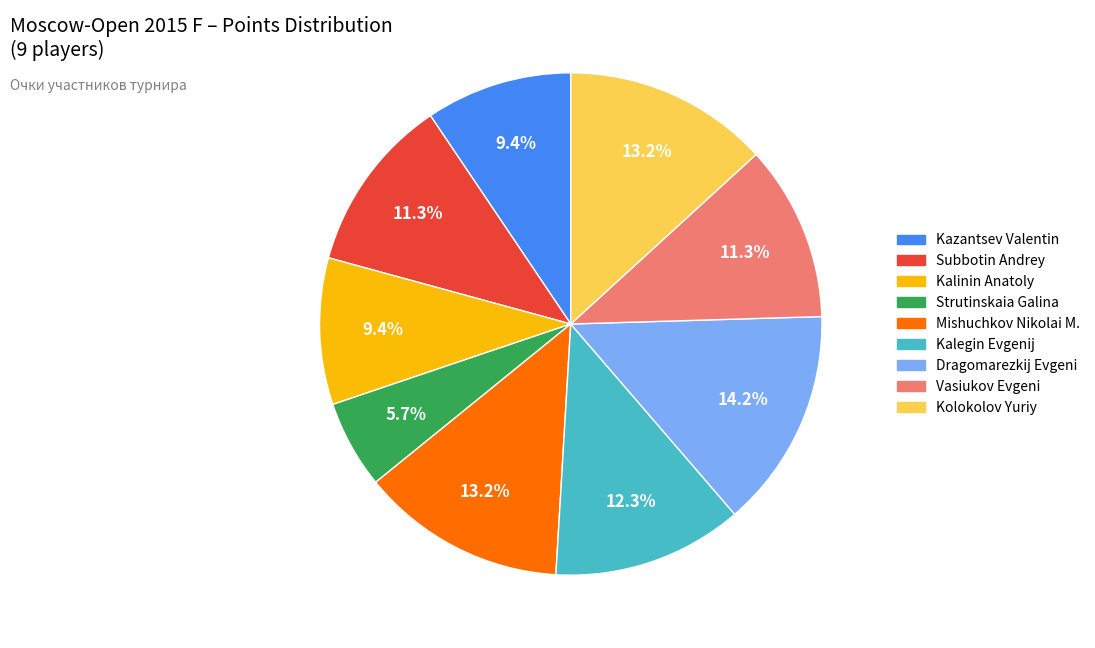

Is the sum of Kalinin Anatoly and Subbotin Andrey greater than half?

No